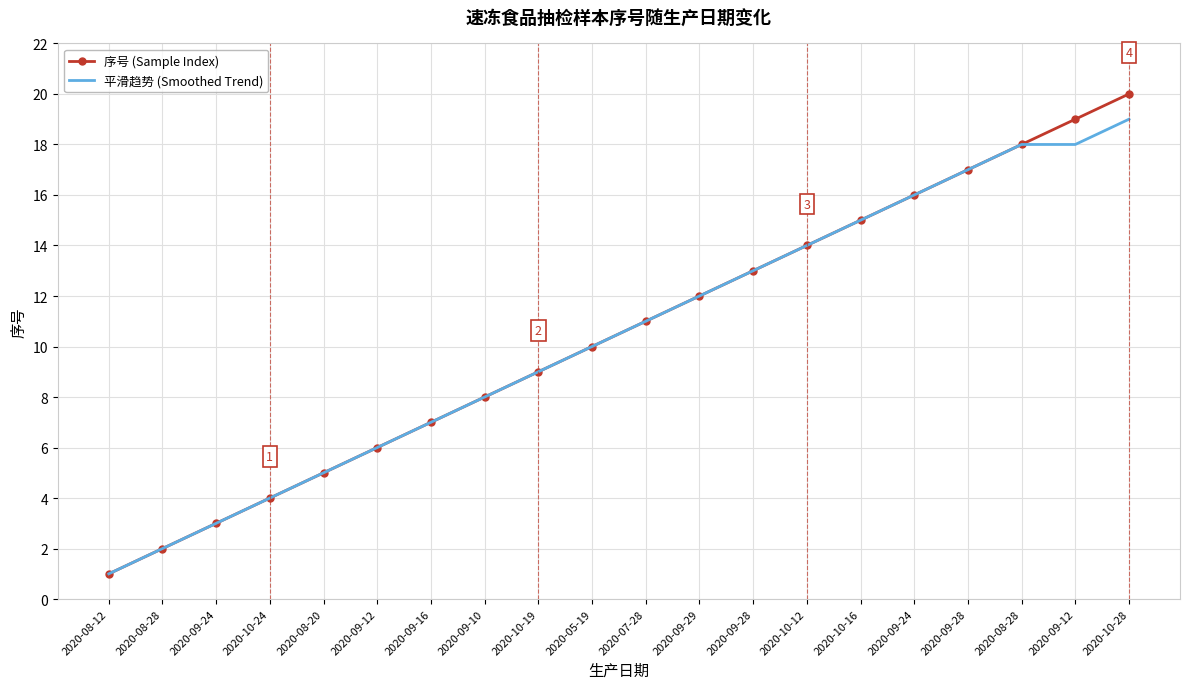

Between 2020-08-12 and 2020-10-28, which series saw the biggest shift?

序号 (Sample Index)